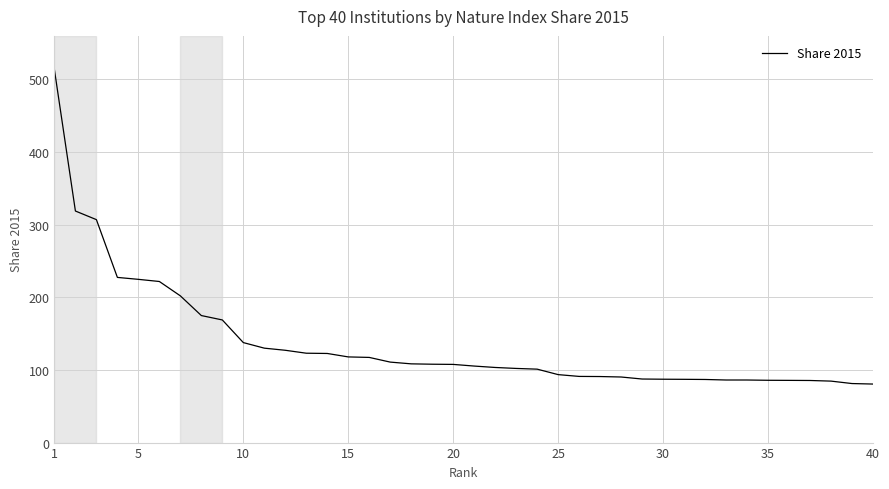

What is the maximum value shown in the chart?

513.5